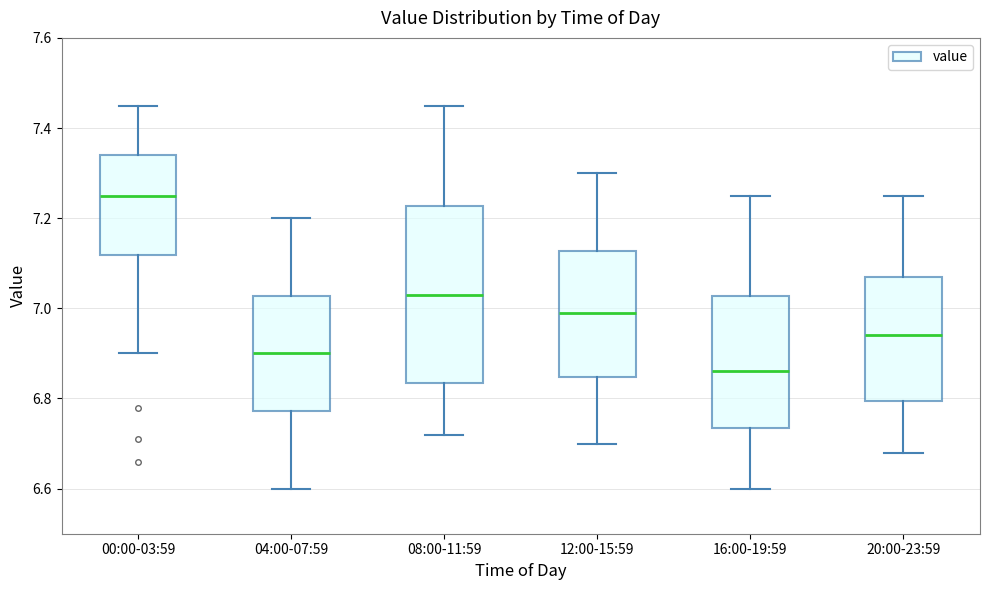

Which box is the tallest, from its lower edge to its upper edge?

08:00-11:59